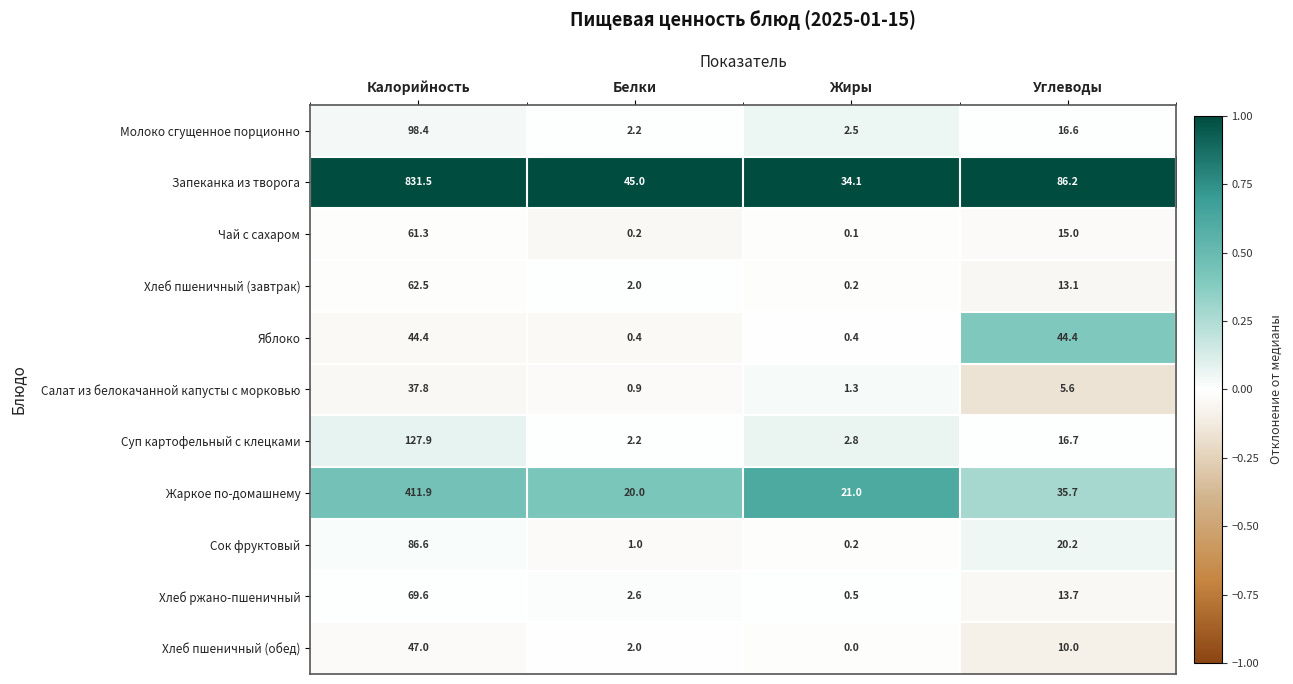

Which label corresponds to the smallest value in the chart?

Жиры